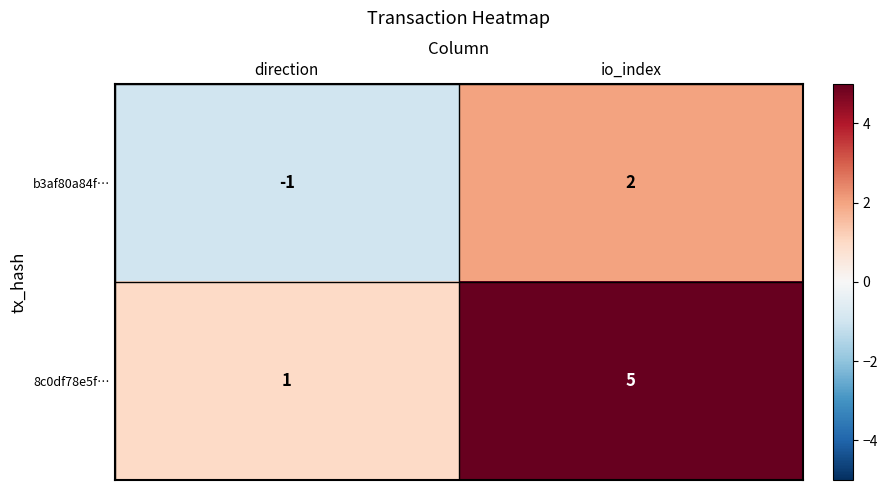

What is the difference between the b3af80a84f… values at direction and io_index?

3